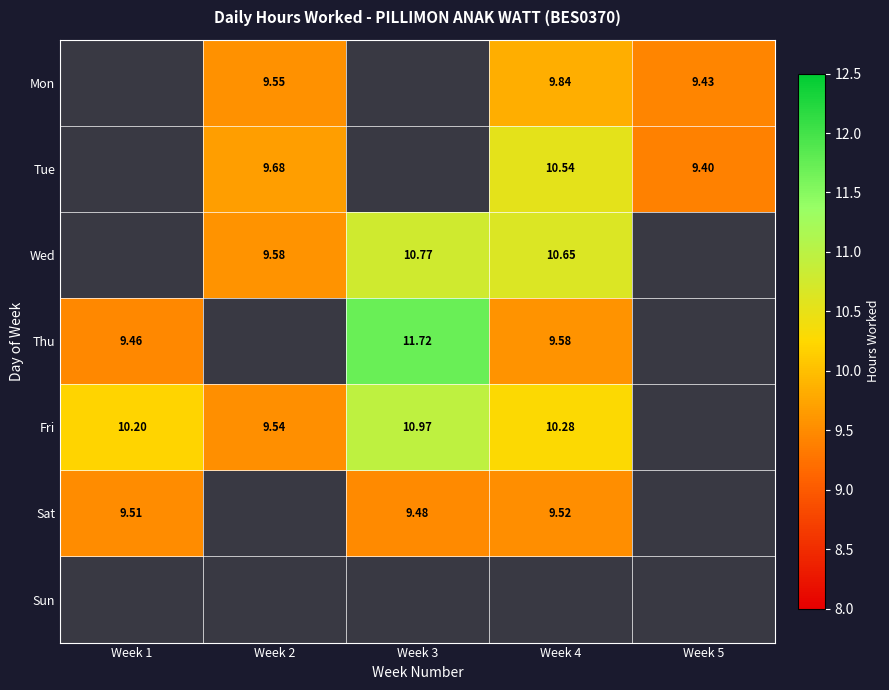

What is the approximate value of Fri at Week 3?

11.0